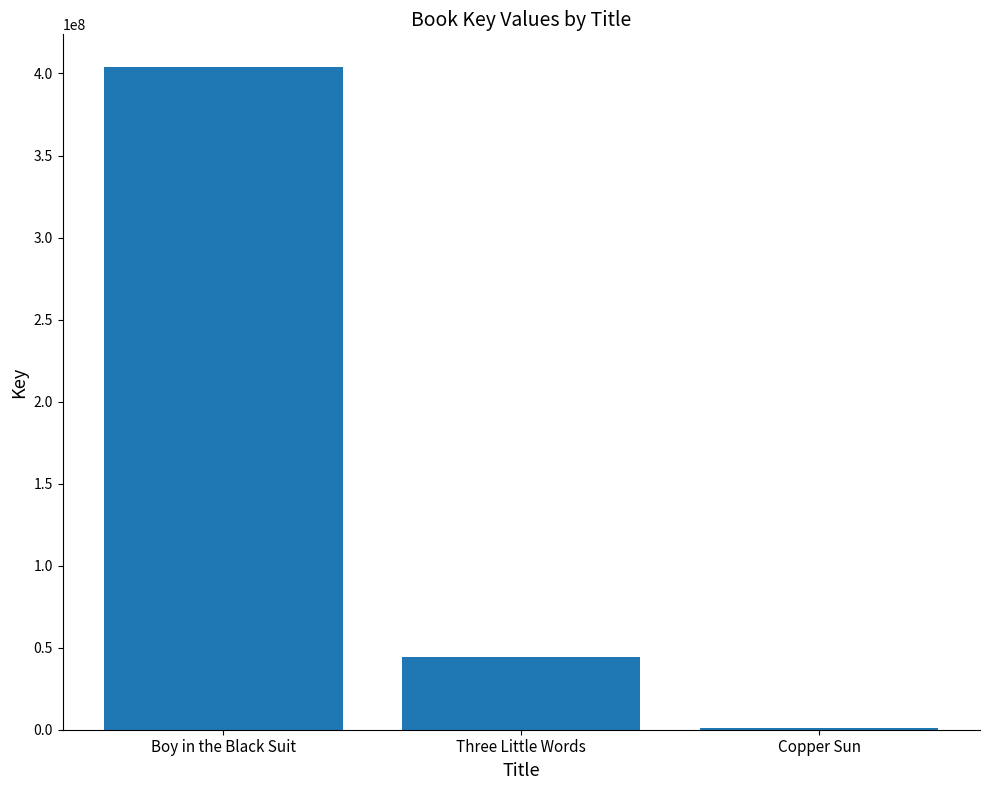

Count the values in the range 1248441 to 403687606.

3